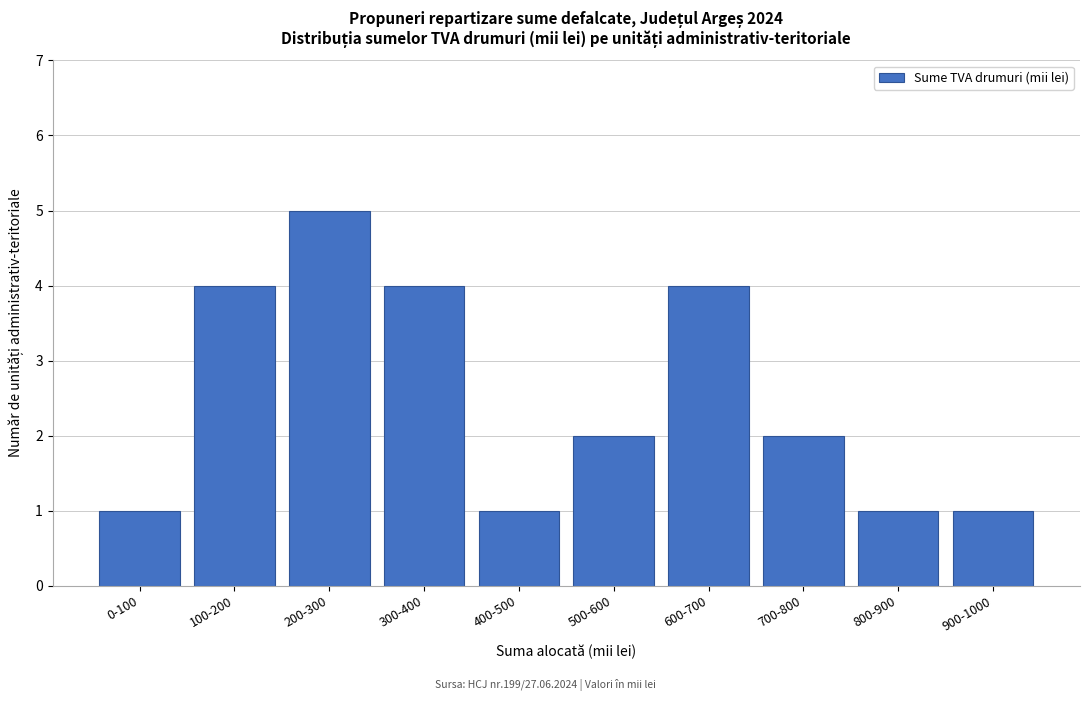

Reading left to right, extract all data points from this chart.

0-100=1	100-200=4	200-300=5	300-400=4	400-500=1	500-600=2	600-700=4	700-800=2	800-900=1	900-1000=1